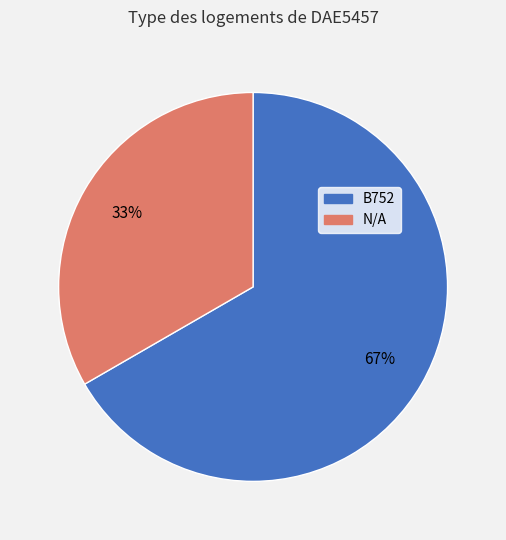

What is the smallest slice in the pie chart?

N/A